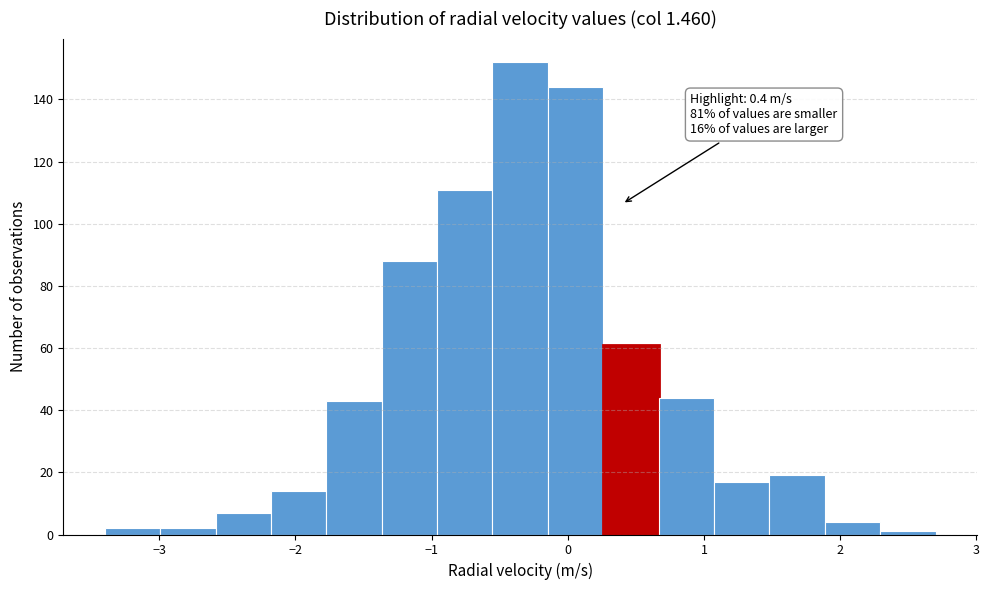

Which range on the x-axis has the tallest bar?

-0.6 to -0.1